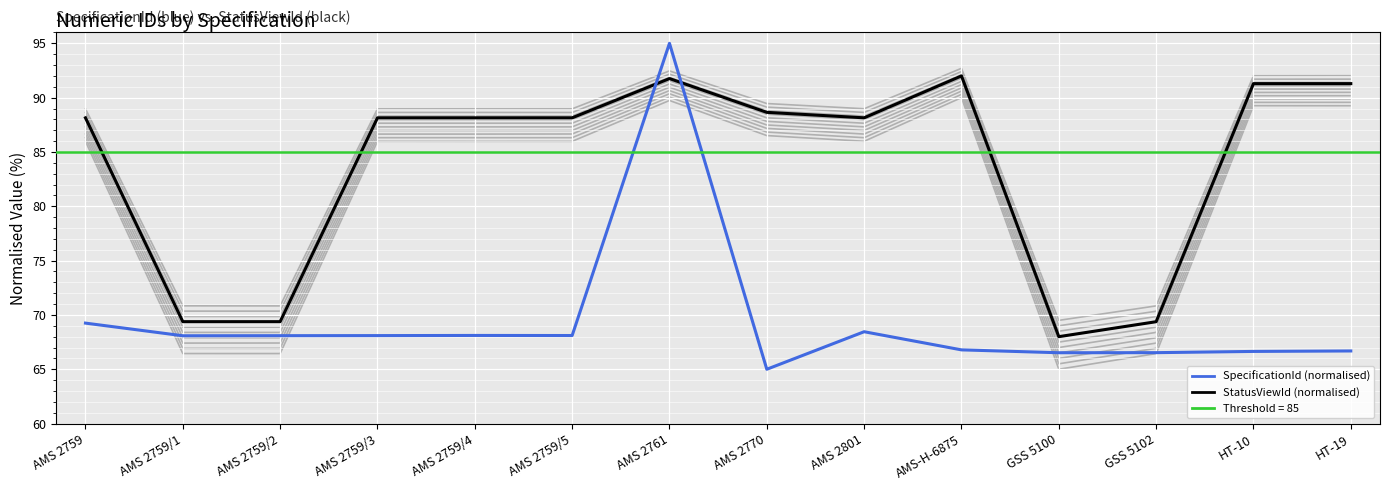

What is the difference between the second highest and minimum values in the SpecificationId (normalised) series?

4.2